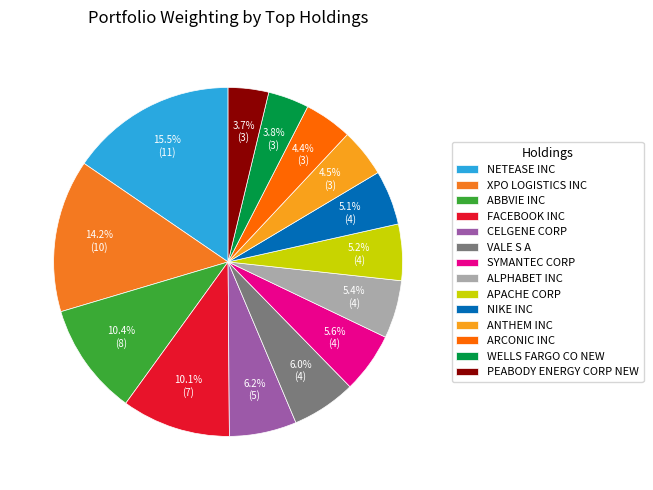

Is it true that ANTHEM INC is 4% of the pie?

True